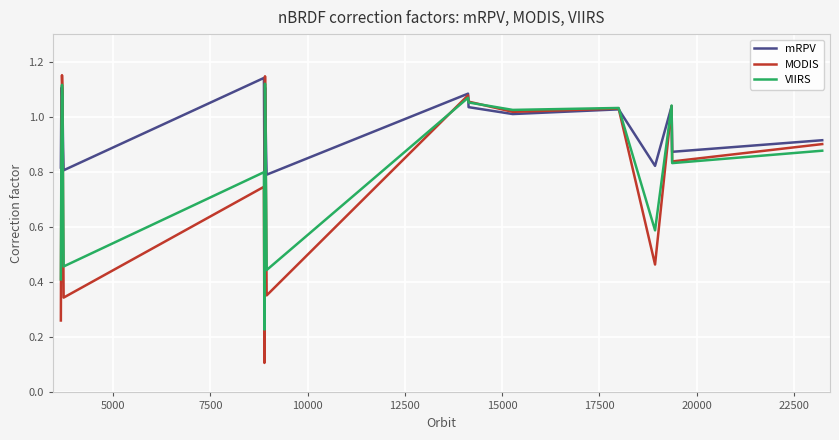

Which series has the largest range (max minus min)?

MODIS